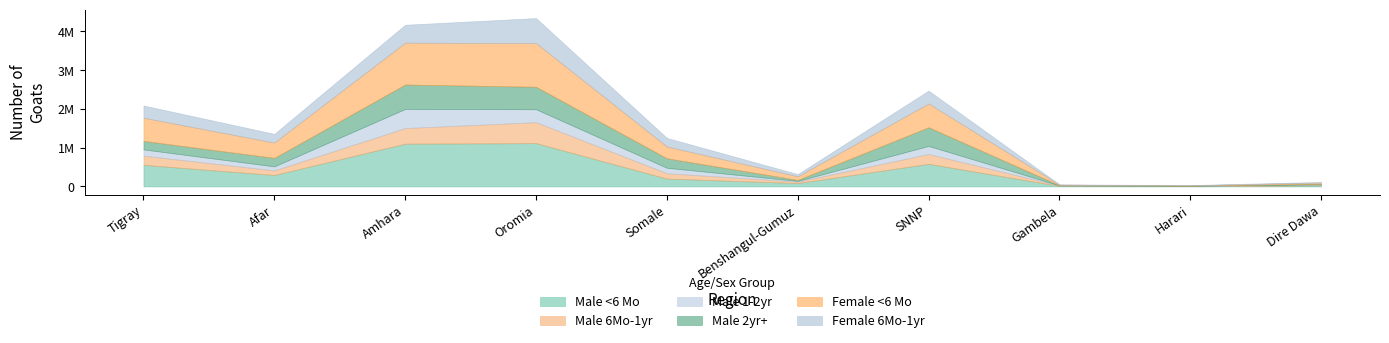

Between which two adjacent categories do Male 6Mo-1yr and Male 1-2yr first intersect?

Afar and Amhara